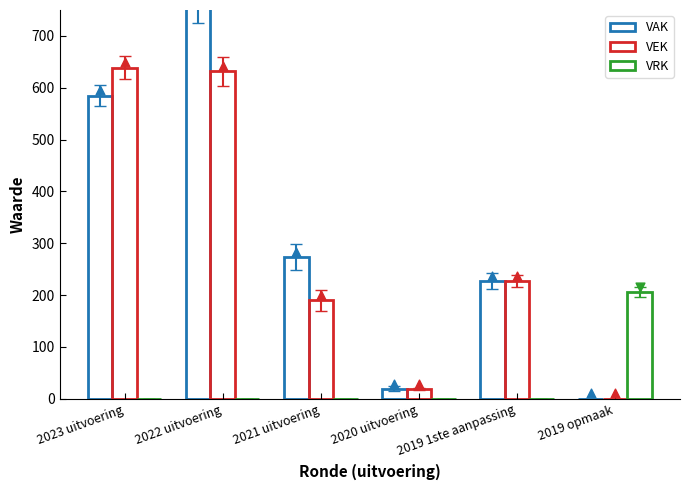

What is the total value across all series at 2023 uitvoering?

1224